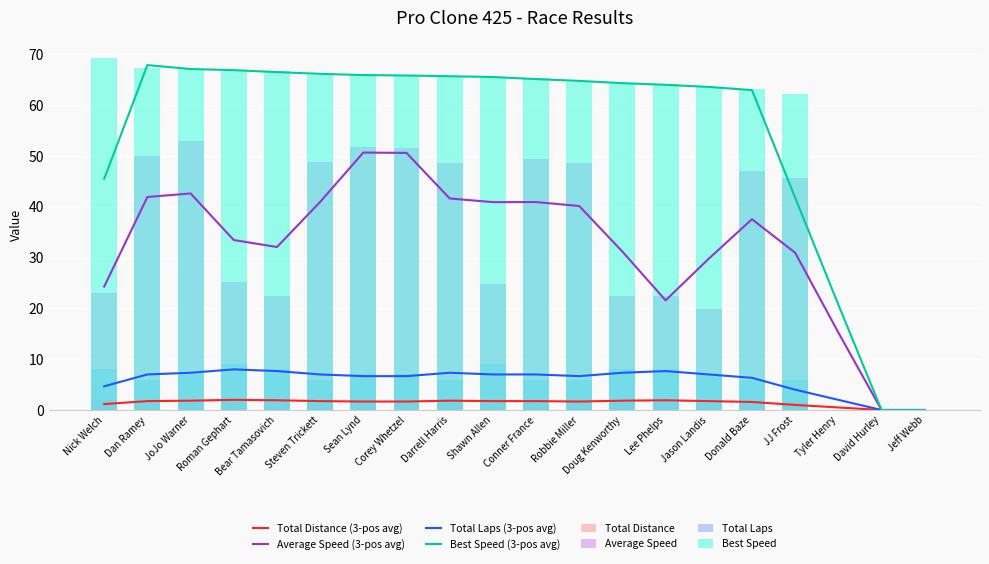

What is the maximum value for Total Distance (3-pos avg)?

2.0